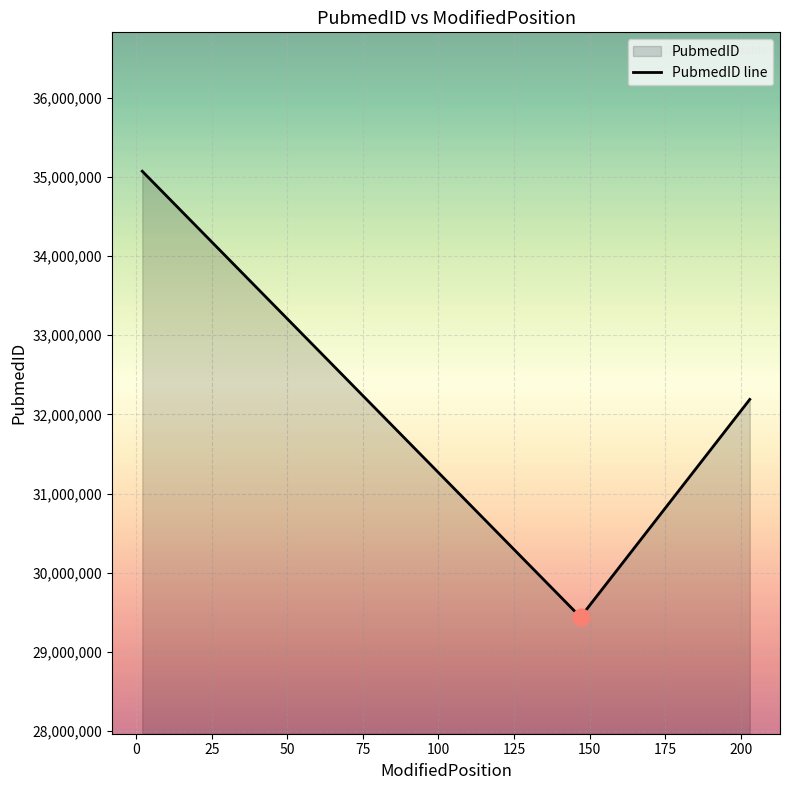

What is the difference between the second highest and minimum values?

2748494